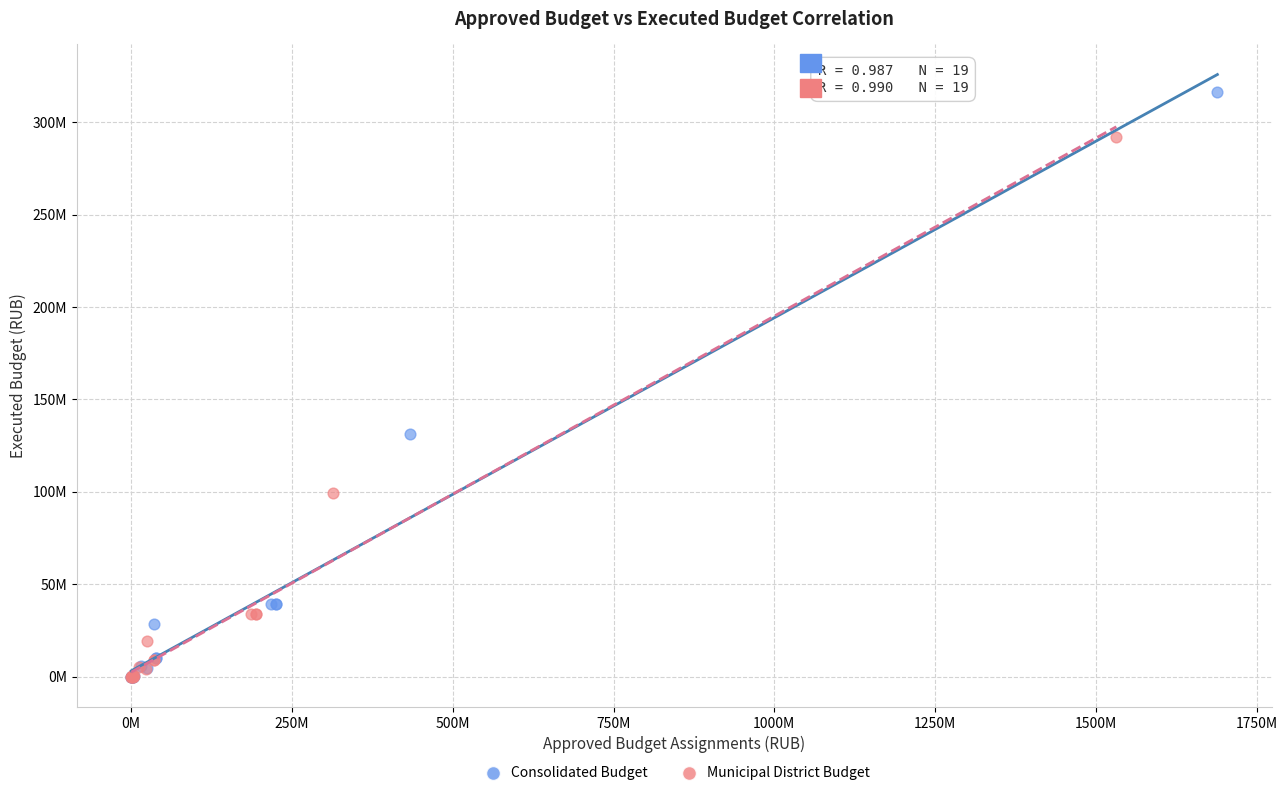

What are all the series names shown in the legend?

Consolidated Budget, Municipal District Budget